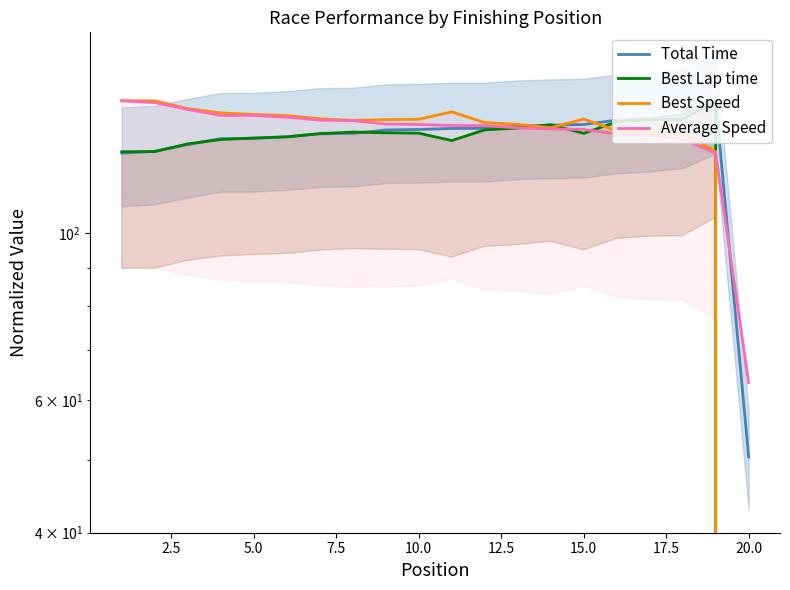

Rank the series at 5.0 from lowest to highest value.

Total Time, Best Lap time, Average Speed, Best Speed